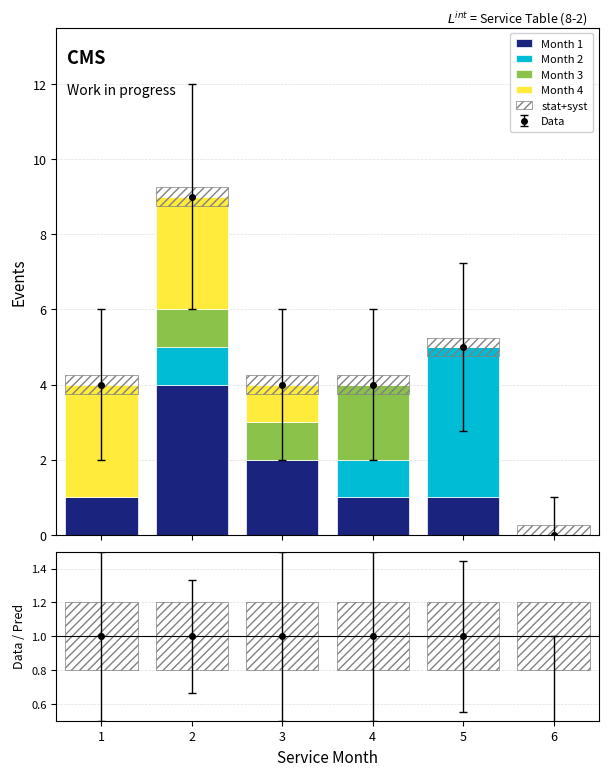

At which label is Month 3 closest to 1?

2